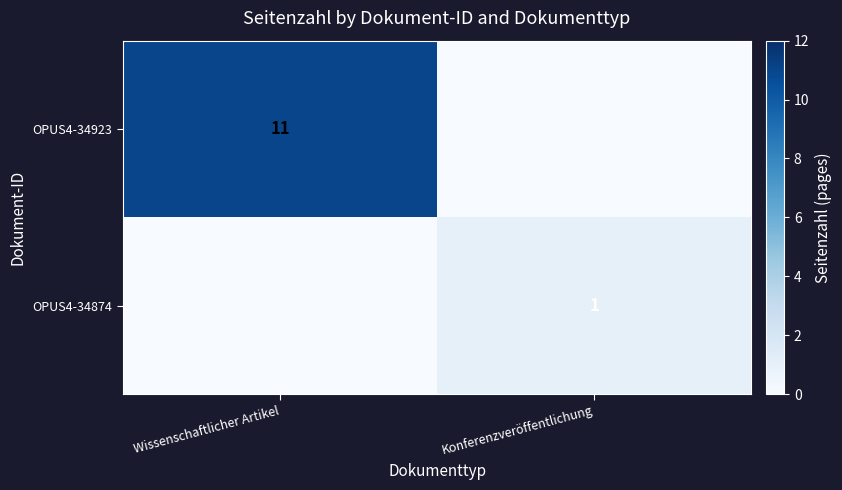

Count the number of categories in the chart.

2